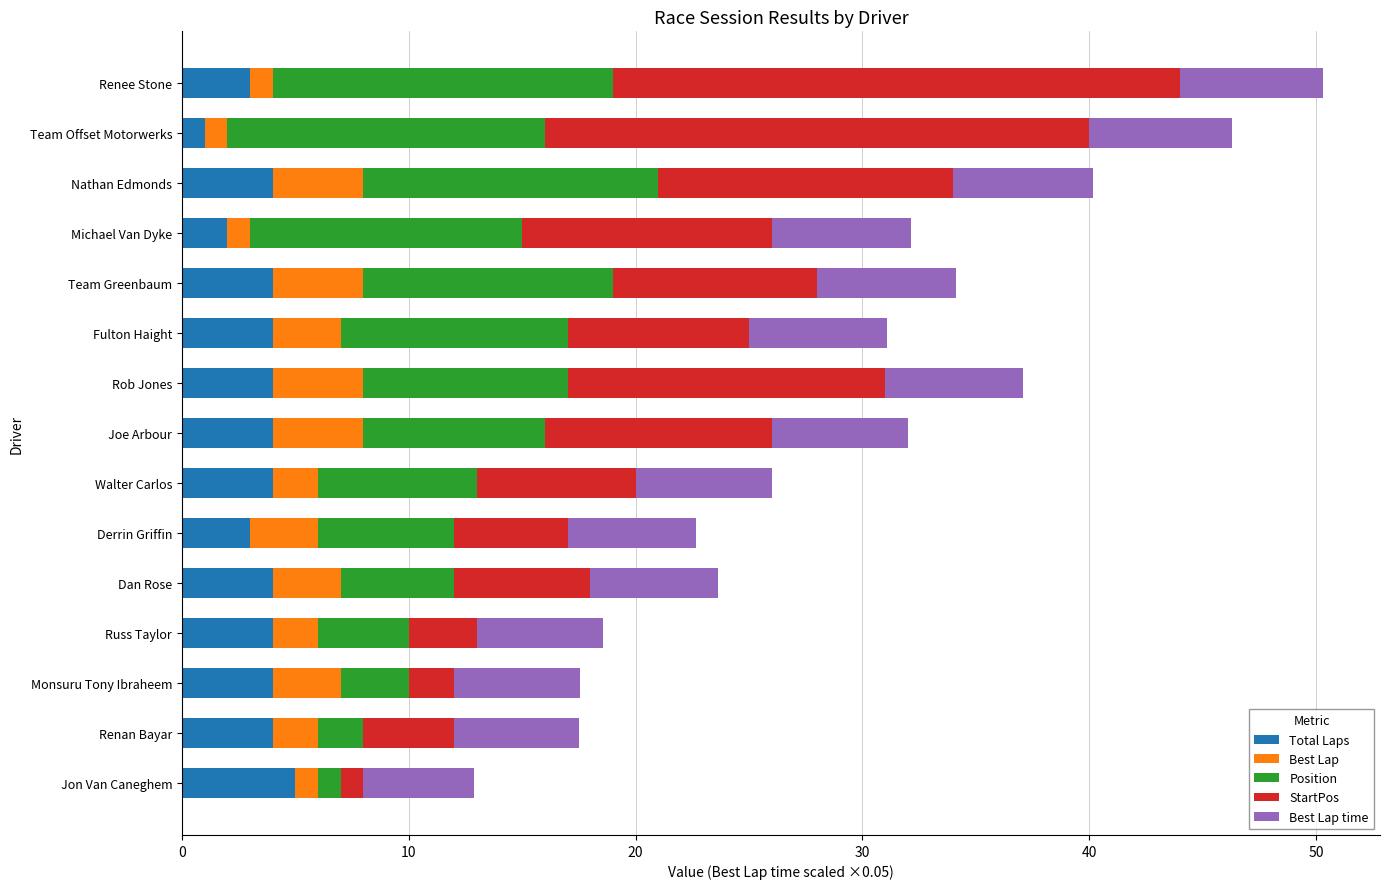

True or false: Total Laps has a value of 2.3 at Renan Bayar.

False